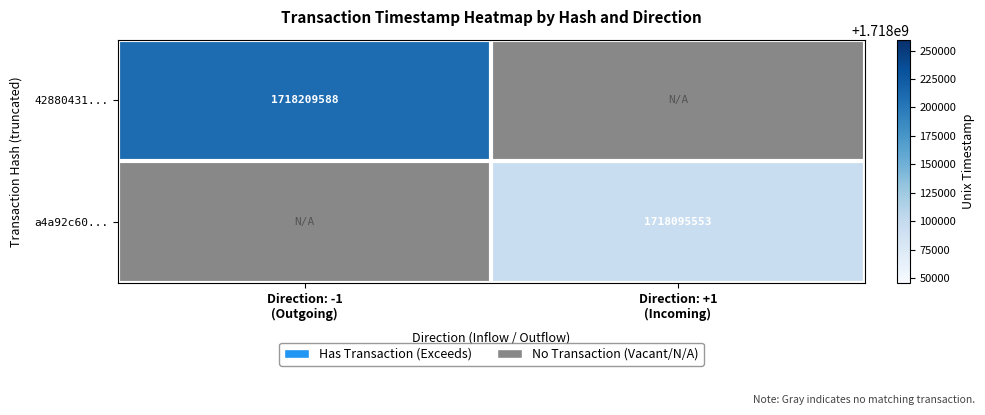

True or false: a4a92c60... has a value of 1718095553.0 at Direction: +1 (Incoming).

True